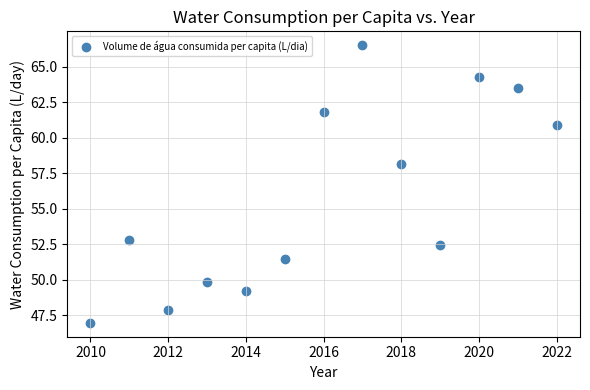

What is the range of X values (max minus min)?

12.0